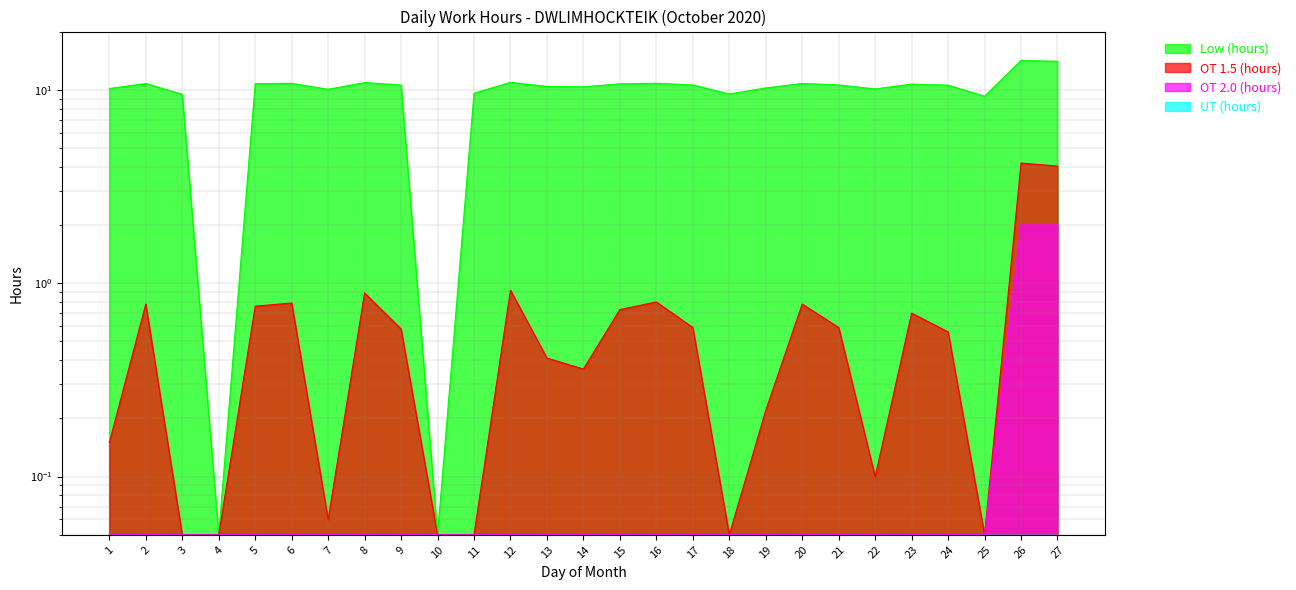

What is the total value across all series at 6?

11.6